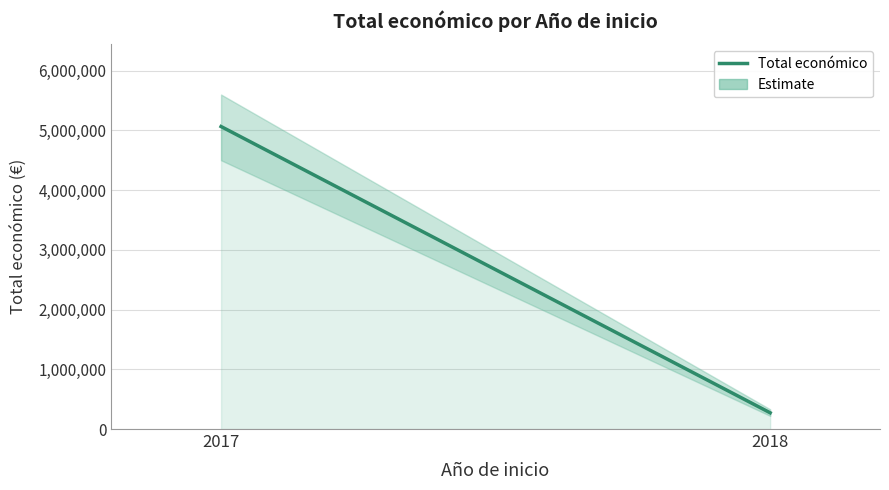

Reading left to right, extract all data points from this chart.

5064439	271552